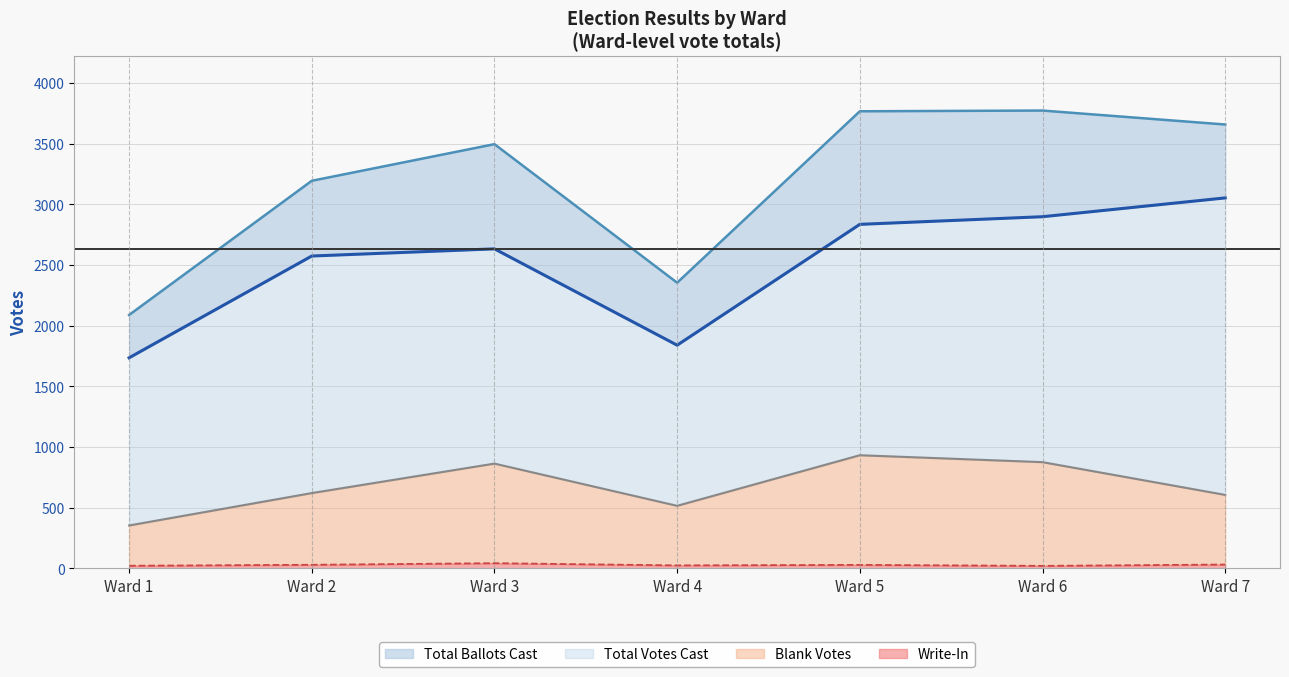

Rank the series by their maximum value, from lowest to highest.

Write-In, Blank Votes, Total Votes Cast, Total Ballots Cast